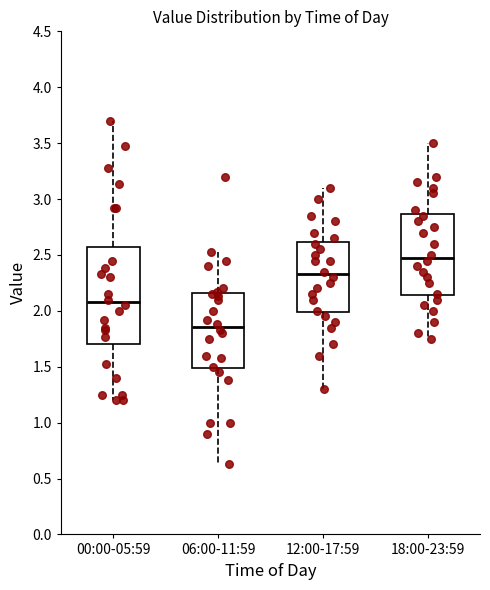

Reading left to right, transcribe this box plot: for each box, give where its median line is, the range the box spans, and where its two whiskers end, as read against the y-axis. The values are not printed on the chart, so give them approximately, as read against the axis.

00:00-05:59: median 2.10, box 1.70 to 2.55, whiskers 1.20 to 3.70
06:00-11:59: median 1.85, box 1.50 to 2.15, whiskers 0.65 to 2.55
12:00-17:59: median 2.35, box 2.00 to 2.60, whiskers 1.30 to 3.10
18:00-23:59: median 2.50, box 2.15 to 2.85, whiskers 1.75 to 3.50